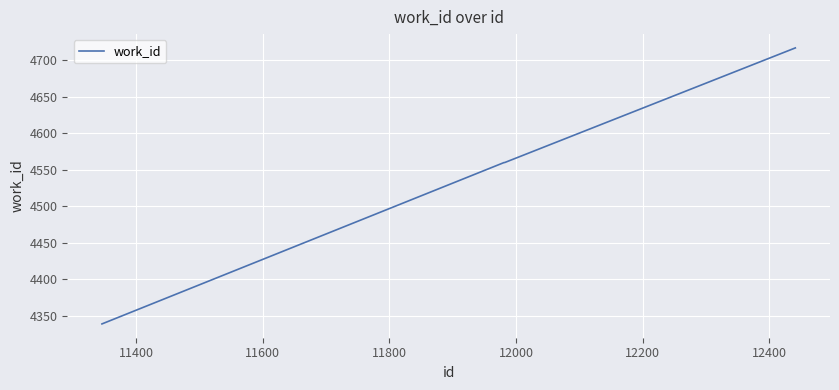

True or false: there are more than 2 points higher than both neighbors.

False